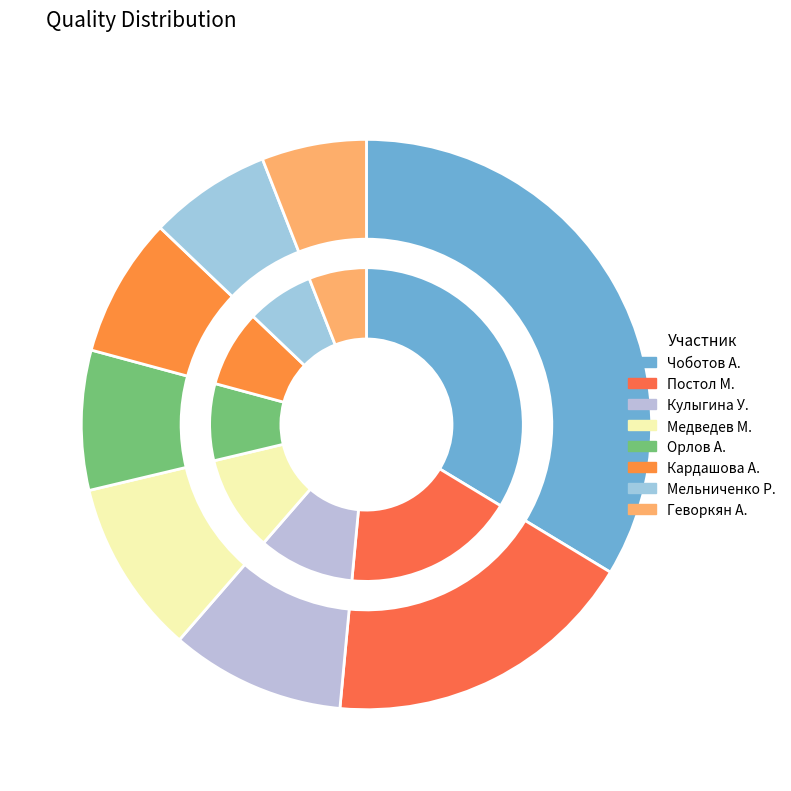

To the nearest percent, what is the difference between the Кардашова А. and Постол М. slice percentages?

10%